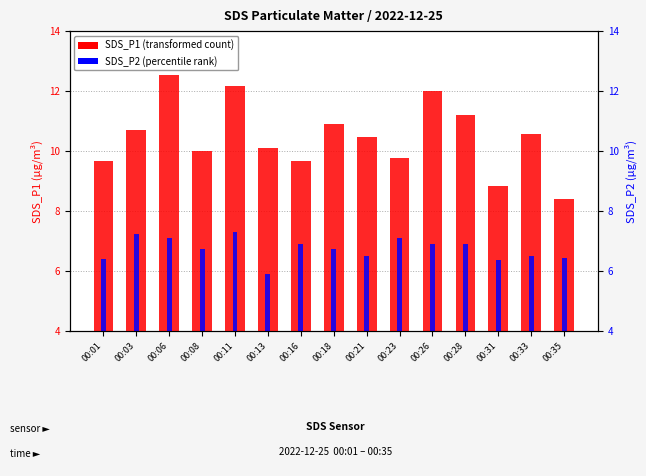

Reading left to right, list all the values displayed in this chart.

SDS_P1 (transformed count): 9.7	10.7	12.6	10.0	12.2	10.1	9.7	10.9	10.5	9.8	12.0	11.2	8.8	10.6	8.4
SDS_P2 (percentile rank): 6.4	7.2	7.1	6.7	7.3	5.9	6.9	6.8	6.5	7.1	6.9	6.9	6.4	6.5	6.5